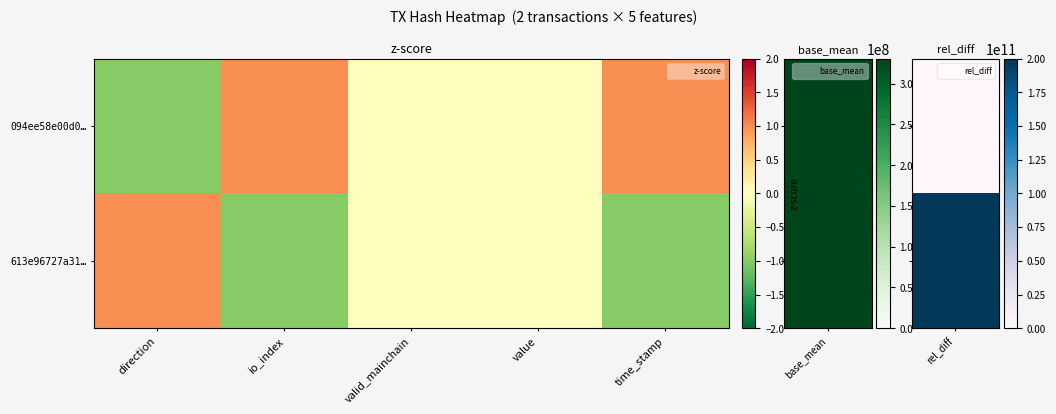

How many distinct data groups are displayed?

2